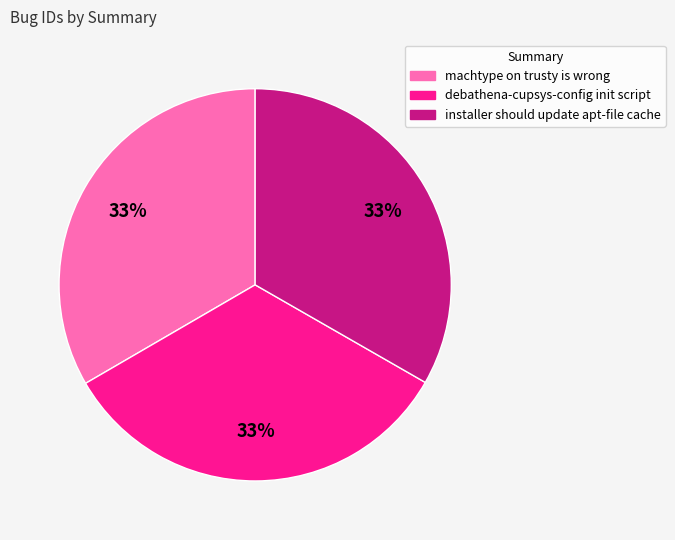

What is the ratio of the value at machtype on trusty is wrong to the value at installer should update apt-file cache?

1.0